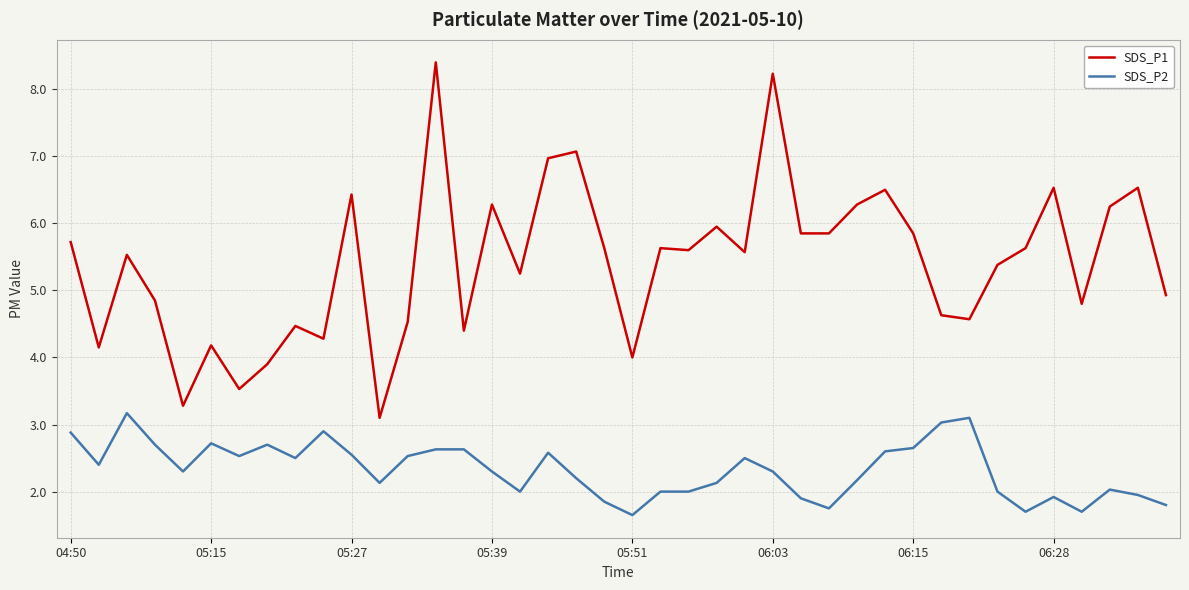

Which series has the largest total across all categories?

SDS_P1